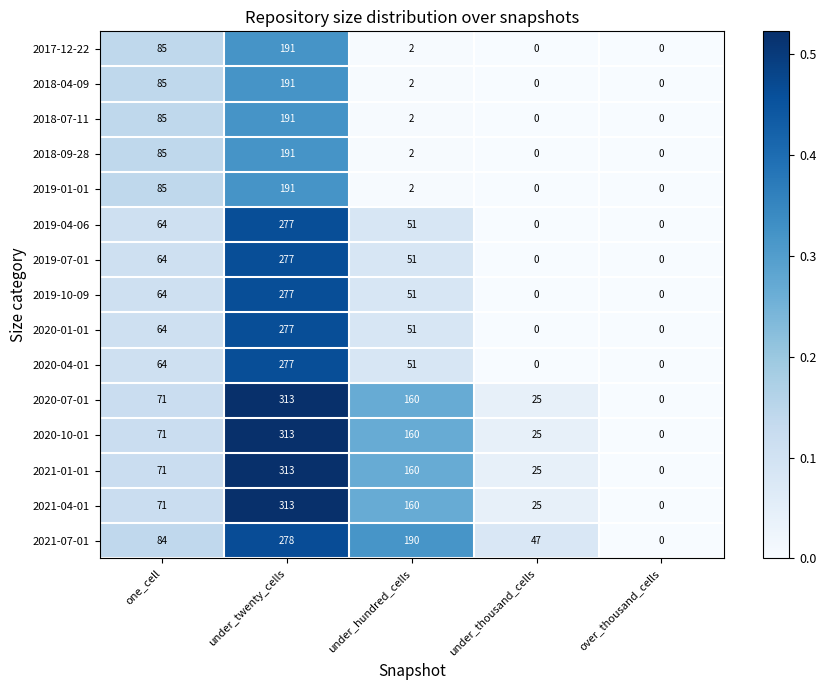

What is the difference between the second highest and second lowest values in the 2021-04-01 series?

135